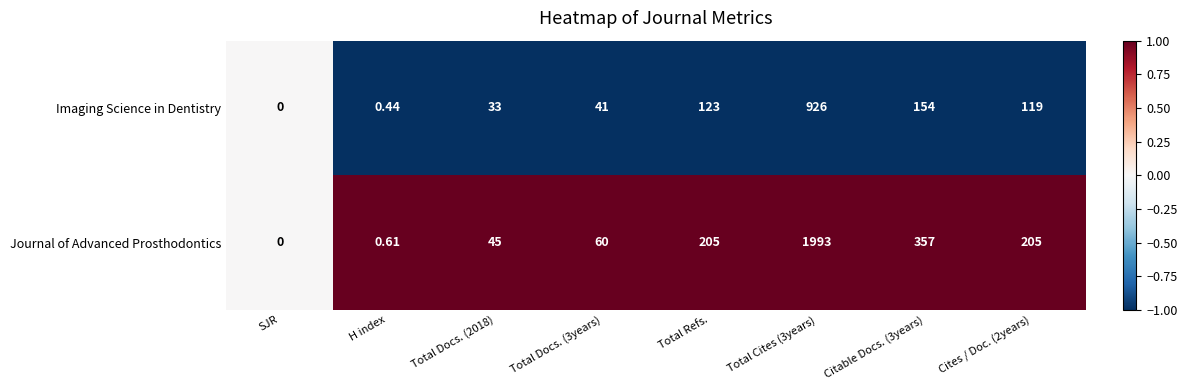

Rank the series by their average value, from lowest to highest.

Imaging Science in Dentistry, Journal of Advanced Prosthodontics